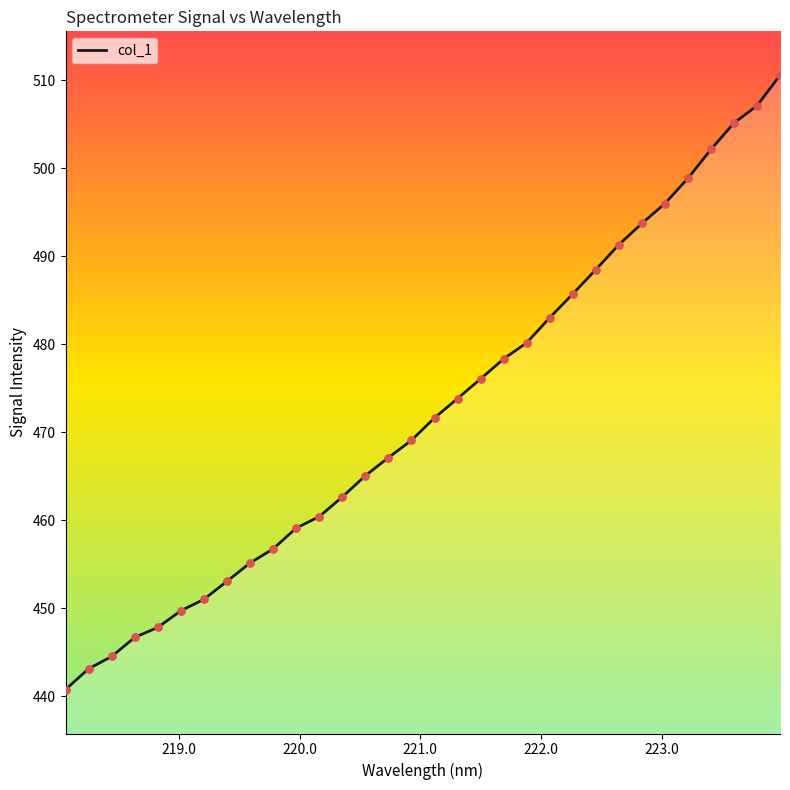

What is the greatest value displayed?

510.6